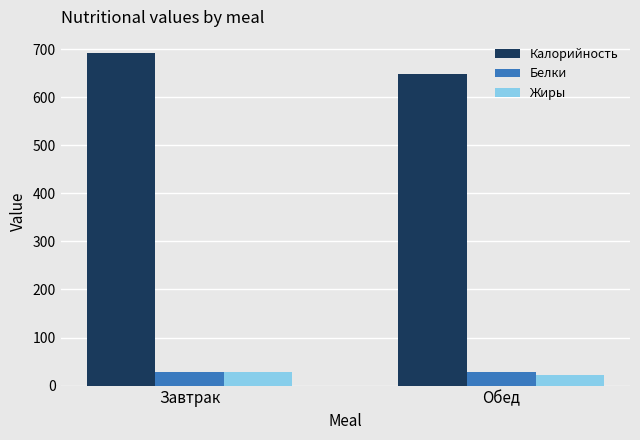

What is the sum of the Жиры values at Обед and Завтрак?

48.4